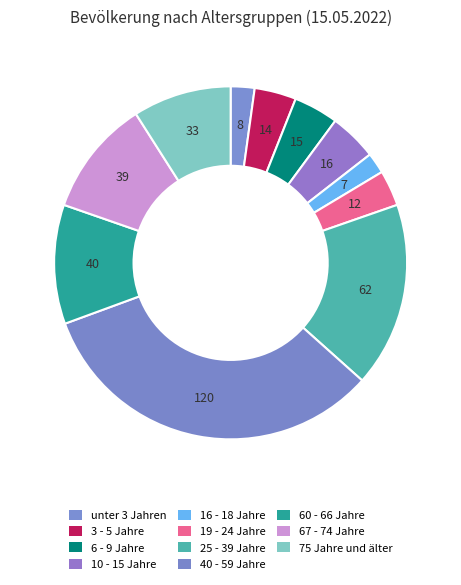

Rank the categories by value from highest to lowest.

40 - 59 Jahre, 25 - 39 Jahre, 60 - 66 Jahre, 67 - 74 Jahre, 75 Jahre und älter, 10 - 15 Jahre, 6 - 9 Jahre, 3 - 5 Jahre, 19 - 24 Jahre, unter 3 Jahren, 16 - 18 Jahre